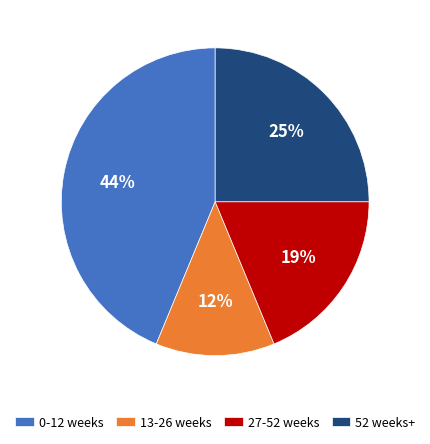

Which has a higher value, 13-26 weeks or 27-52 weeks?

27-52 weeks